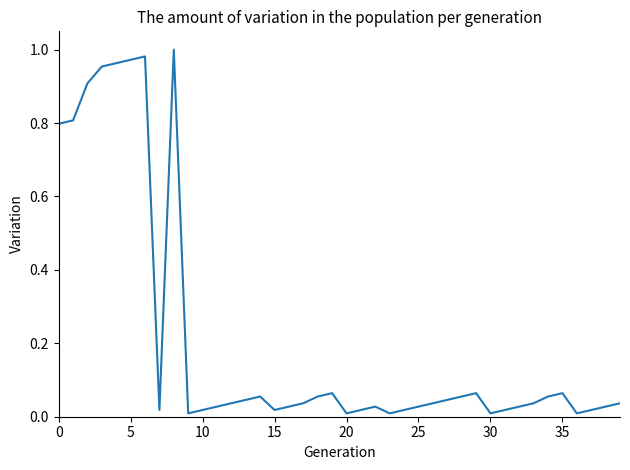

True or false: the data shows 0.8 at 0.

True